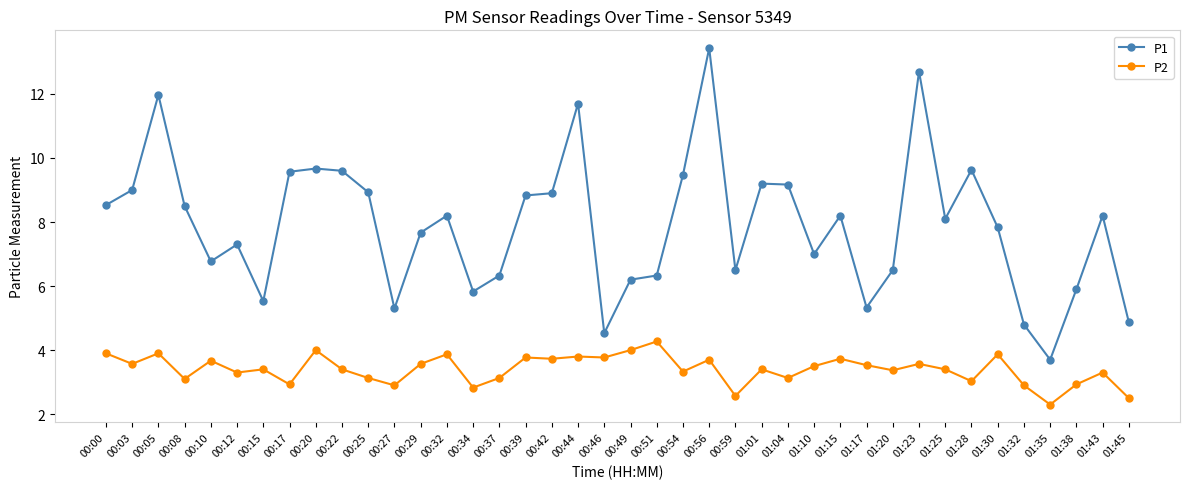

How many lines are shown in the chart?

2